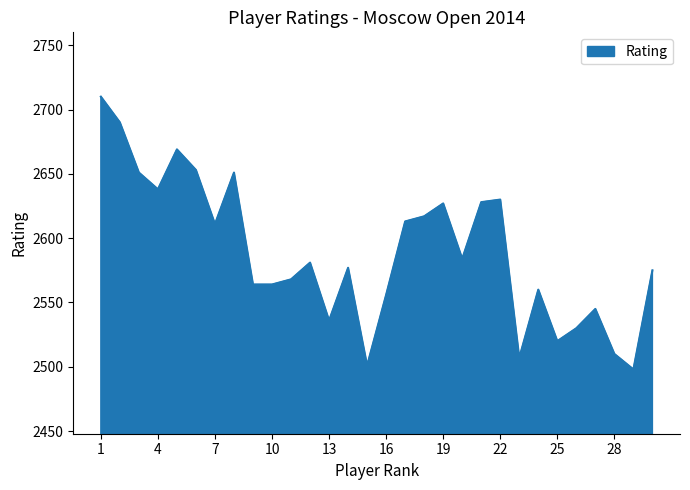

Does the chart display data point markers on the line(s)?

No